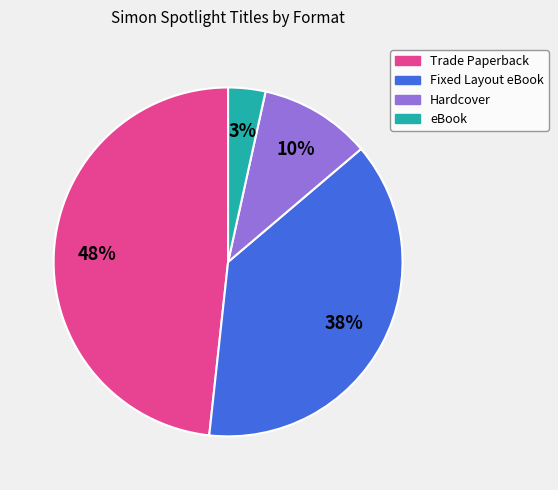

How many segments does this pie chart have?

4